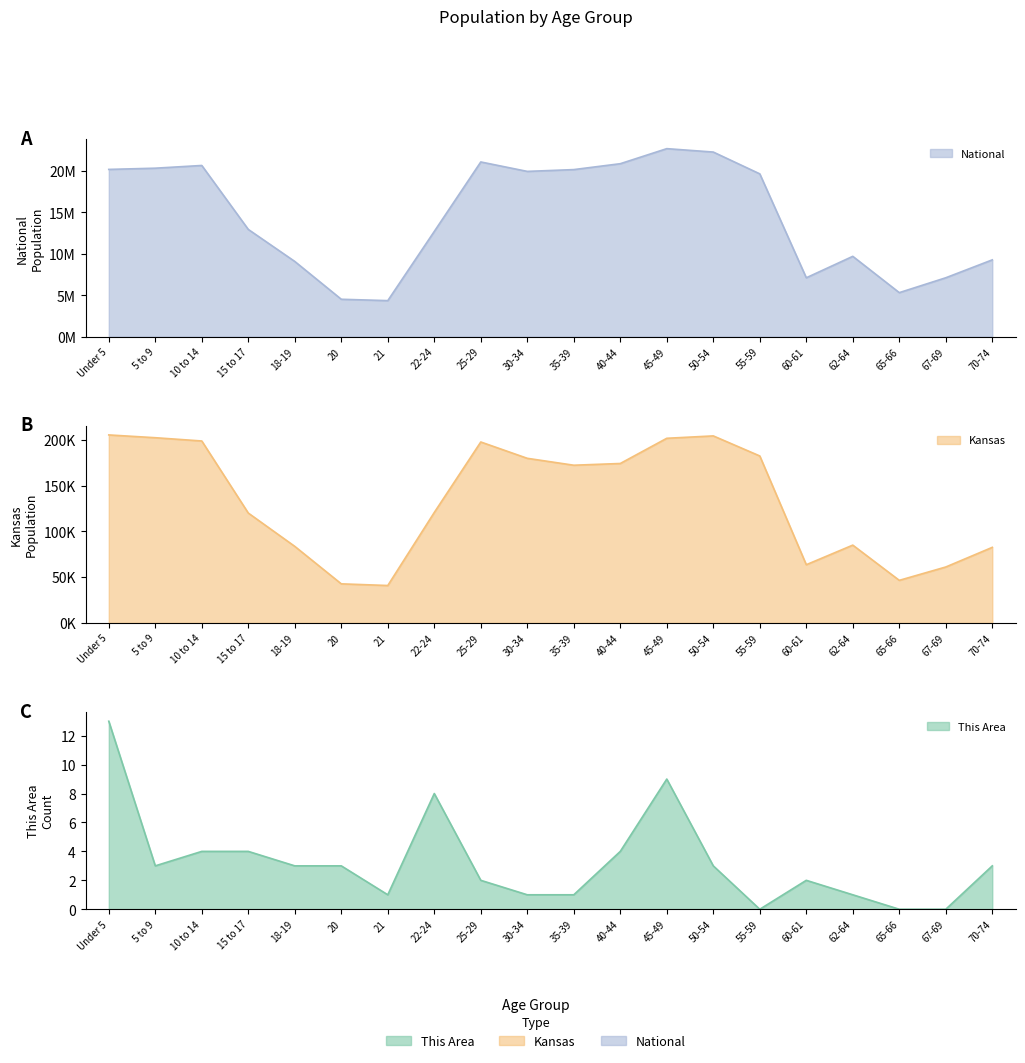

Which series has the widest spread of values?

National